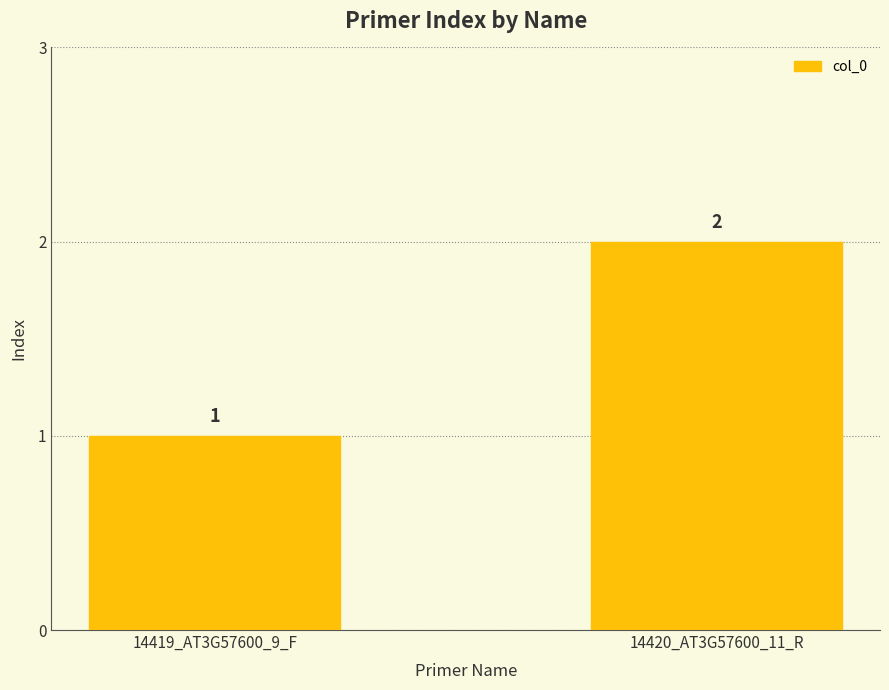

True or false: the data shows 1 at 14420_AT3G57600_11_R.

False